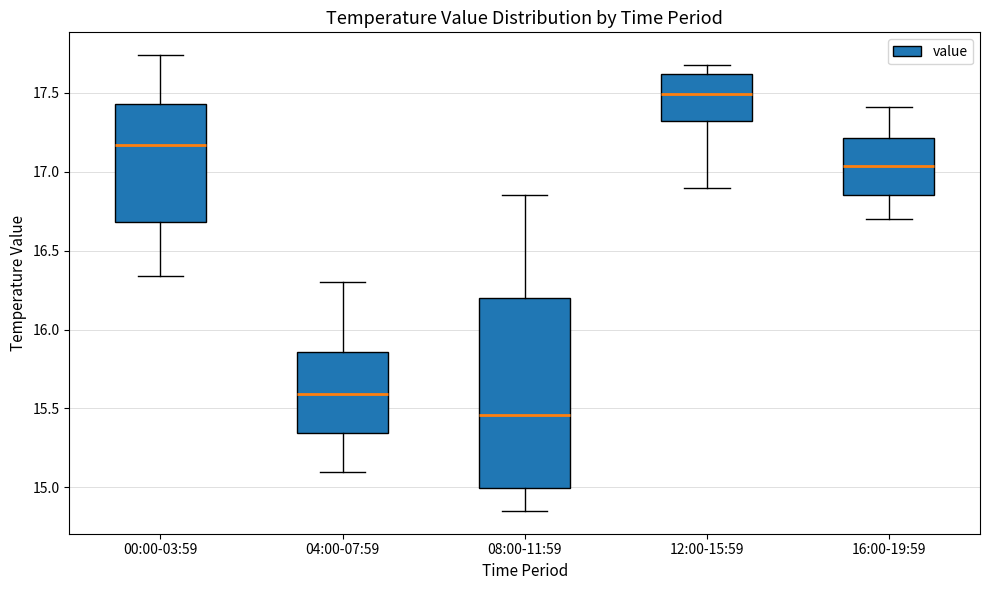

Where does the median line of the box for 12:00-15:59 sit on the y-axis? The values are not printed on the chart, so give them approximately, as read against the axis.

17.50